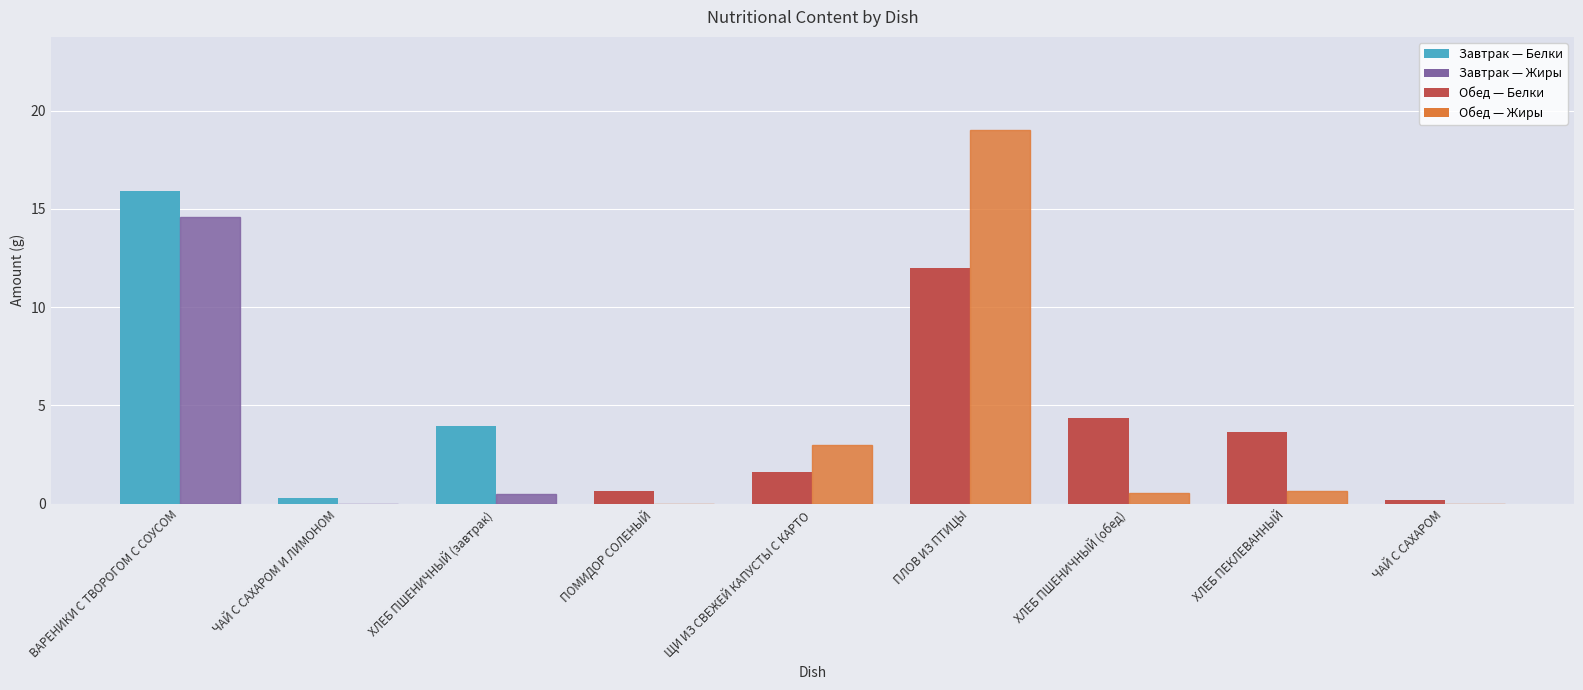

What is the total value across all series at ЩИ ИЗ СВЕЖЕЙ КАПУСТЫ С КАРТО?

4.6